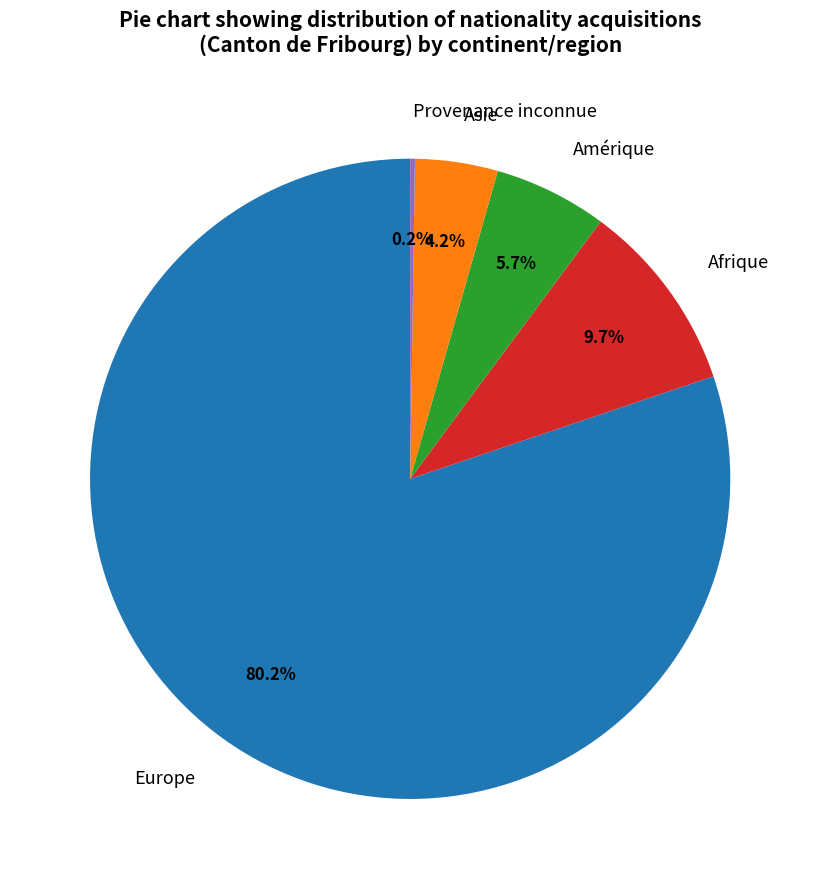

What is the ratio of the value at Asie to the value at Amérique?

0.7